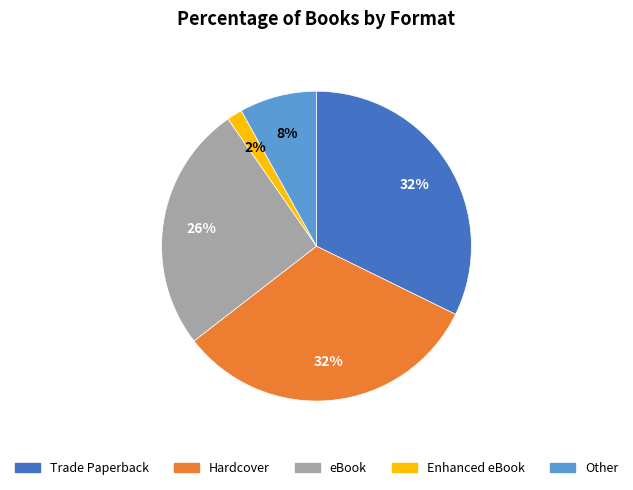

Which slice is the smallest?

Enhanced eBook